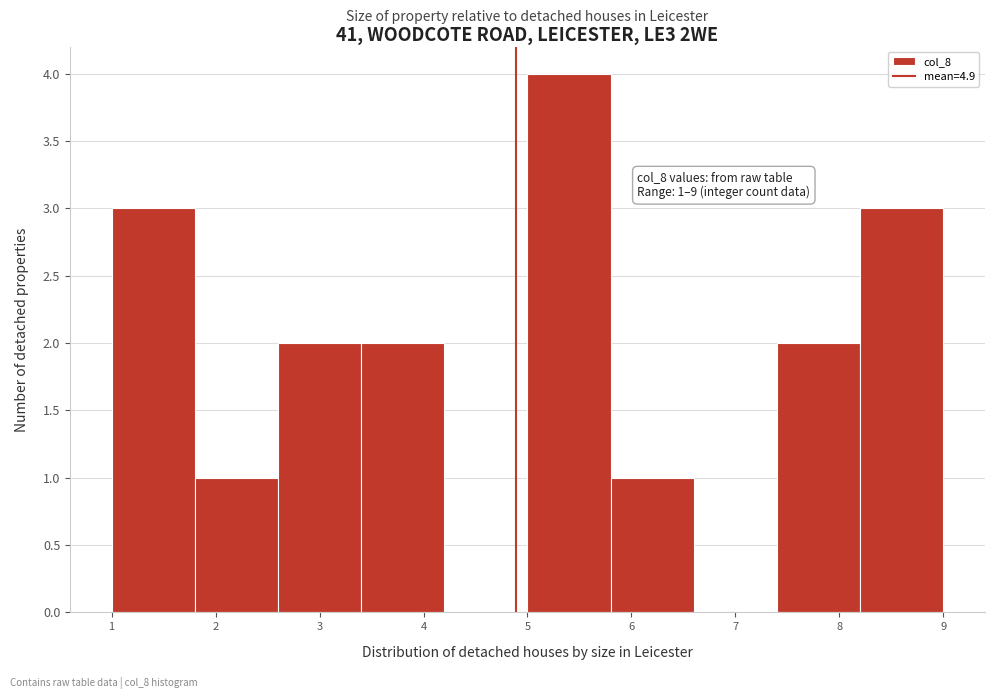

Which range on the x-axis has the tallest bar?

5.0 to 5.8